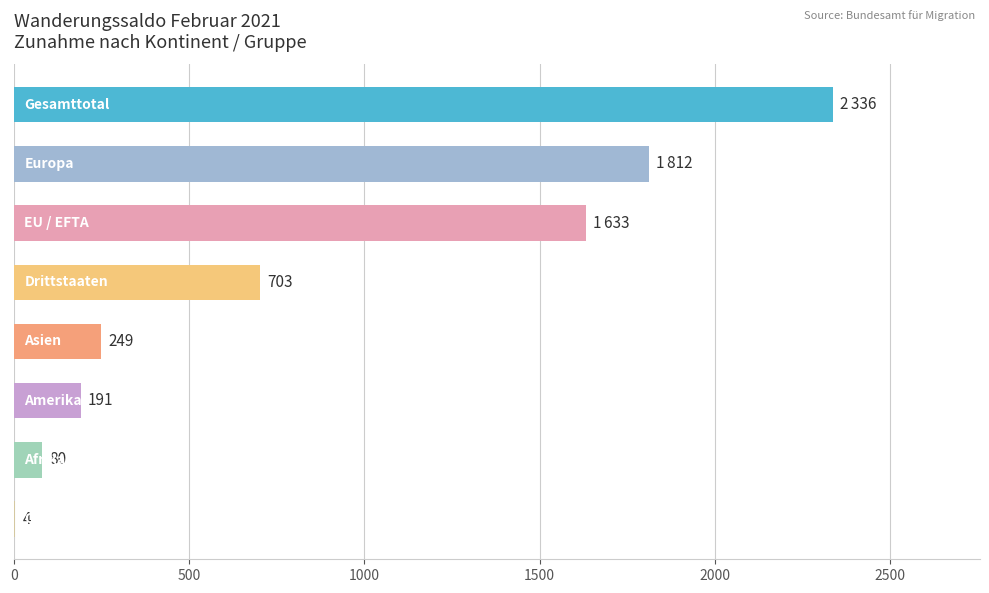

What is the sum of all values?

7008